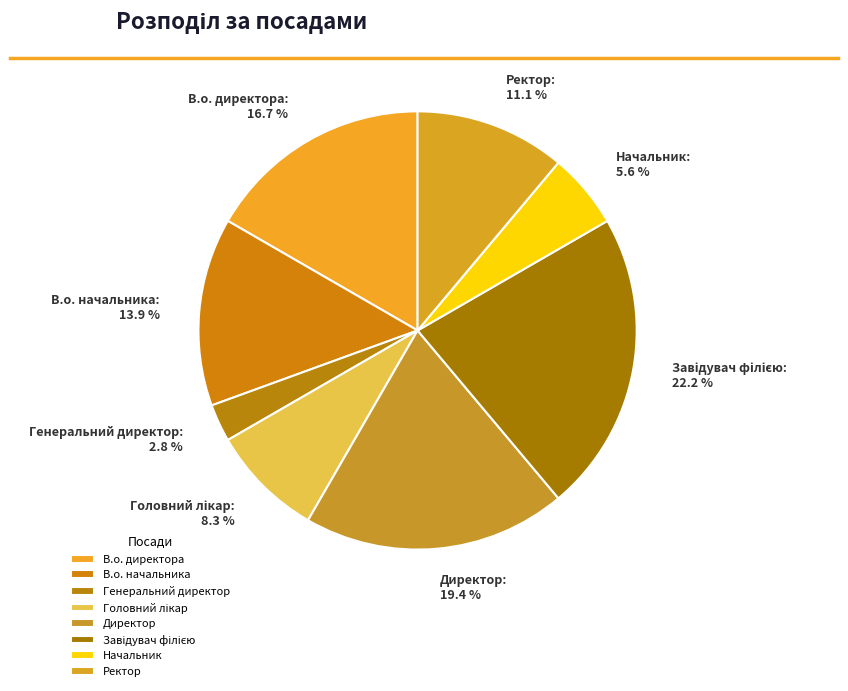

To the nearest percent, what is the average slice percentage?

12%